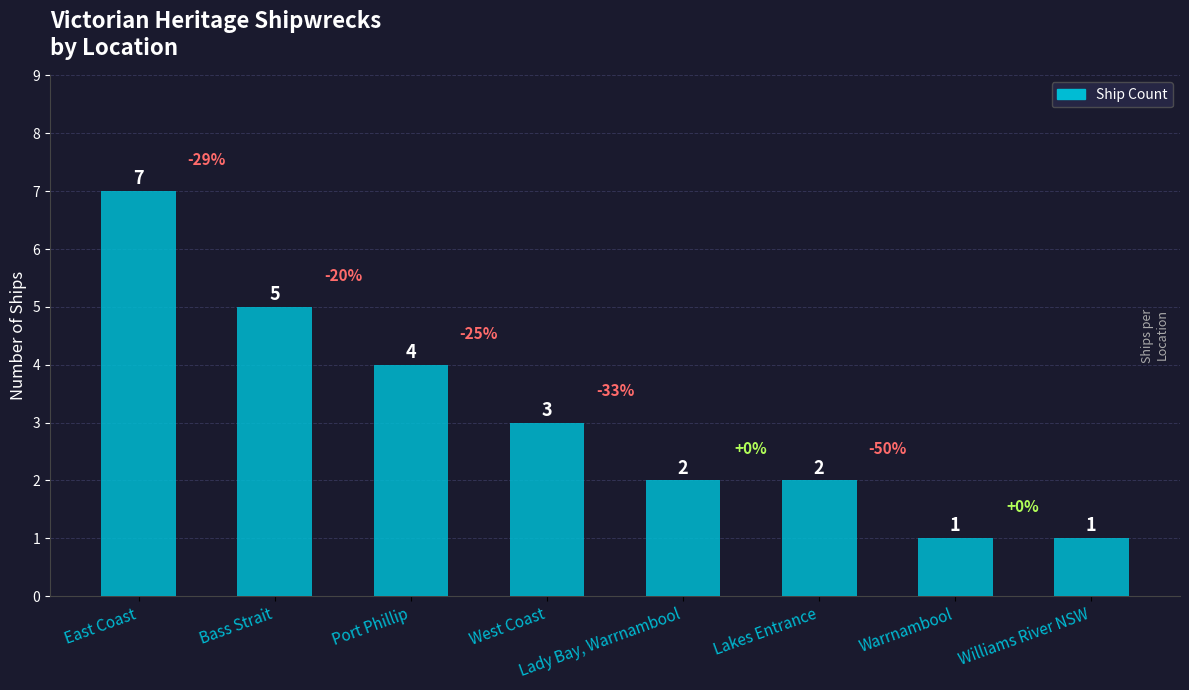

Count the values in the range 2 to 5.

5